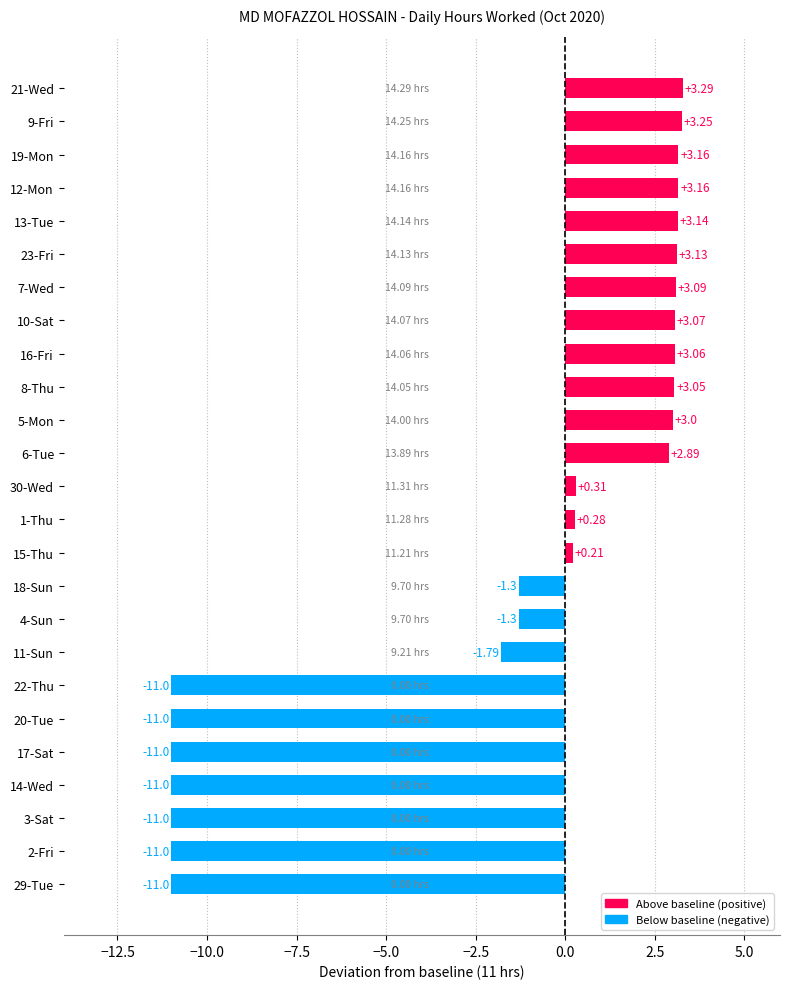

Between 1-Thu and 14-Wed, which is larger?

1-Thu